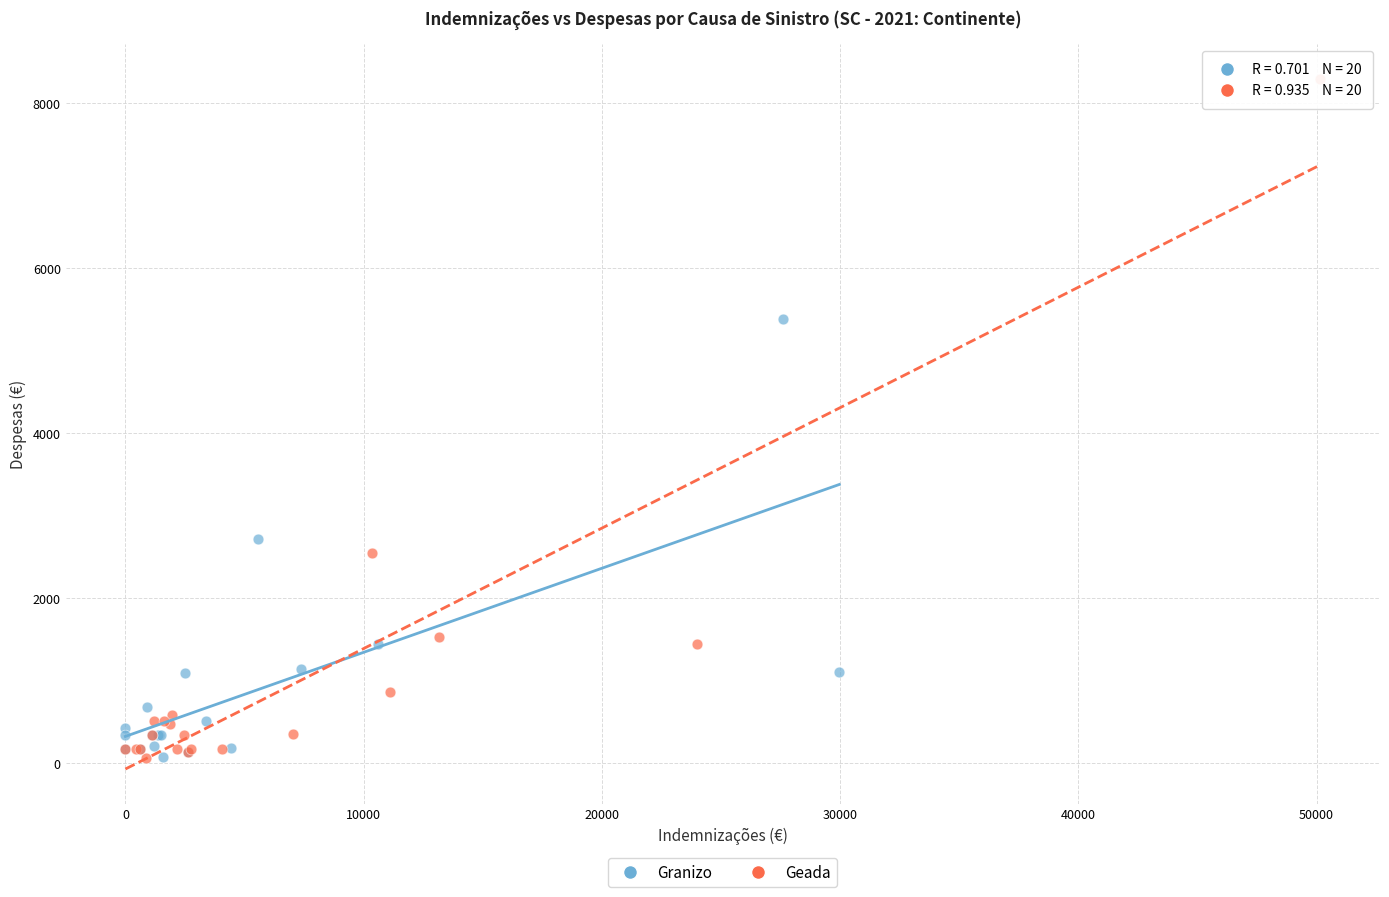

Which series contains the highest Y value?

Geada